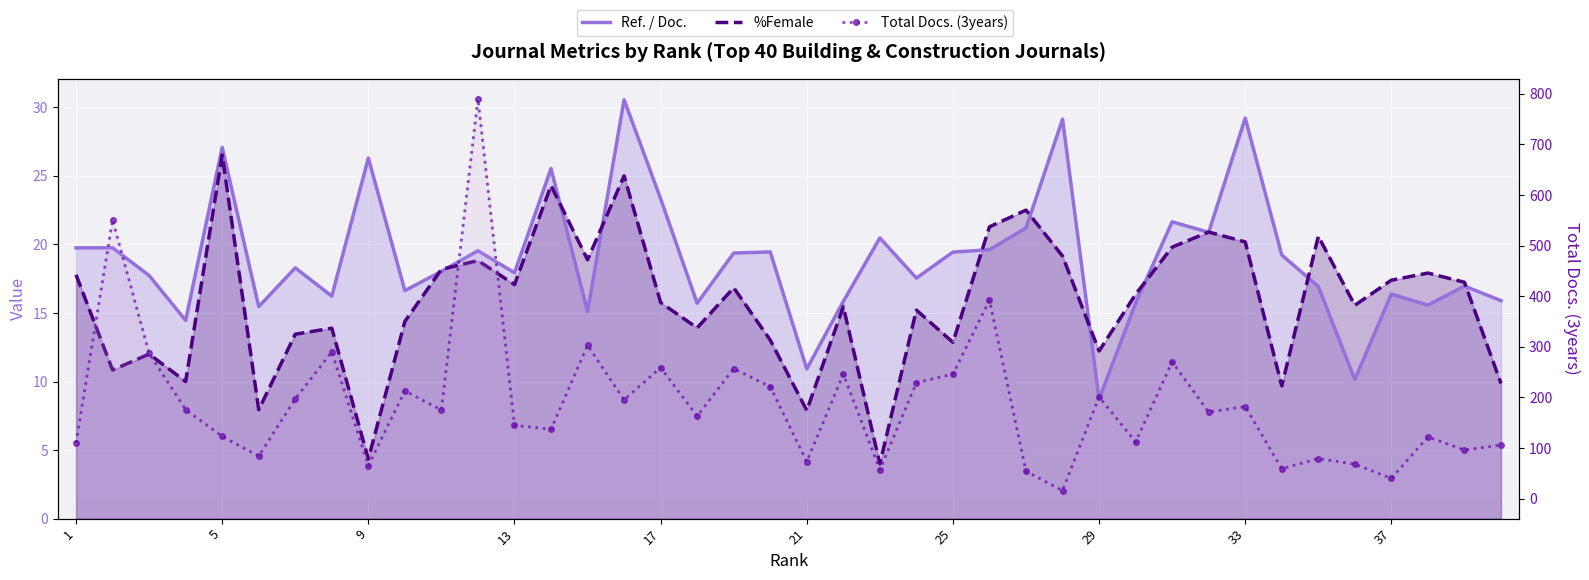

What is the sum of all %Female values?

629.0